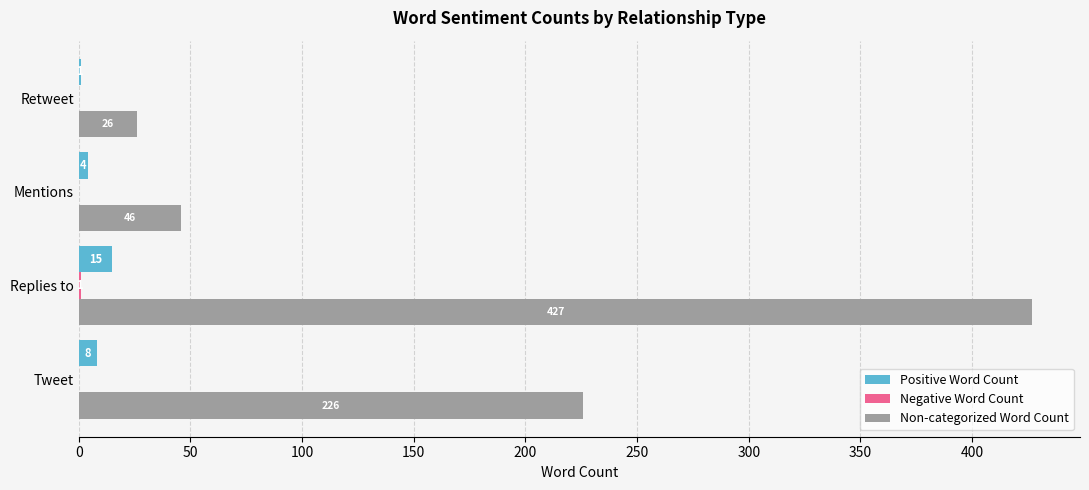

What is the total value across all series at Replies to?

443